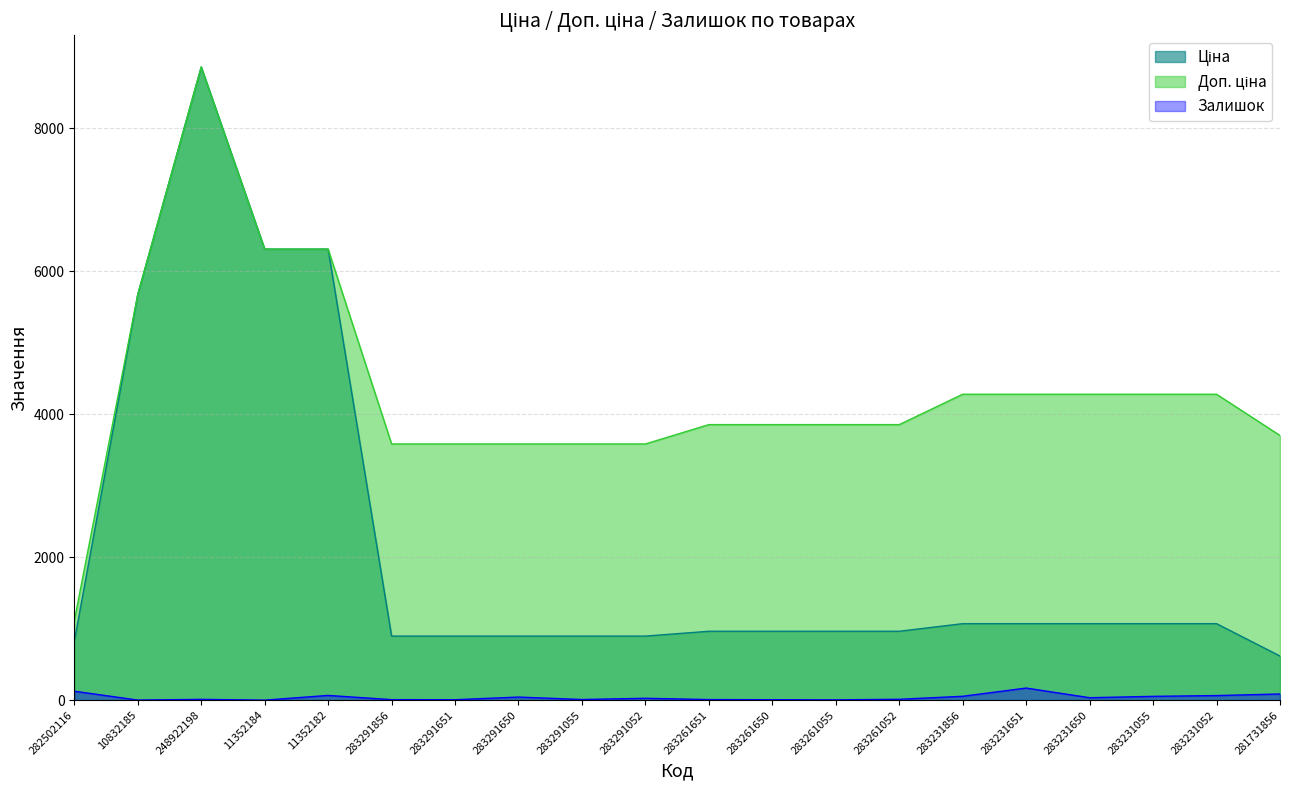

At which category is the sum across all series the highest?

248922198